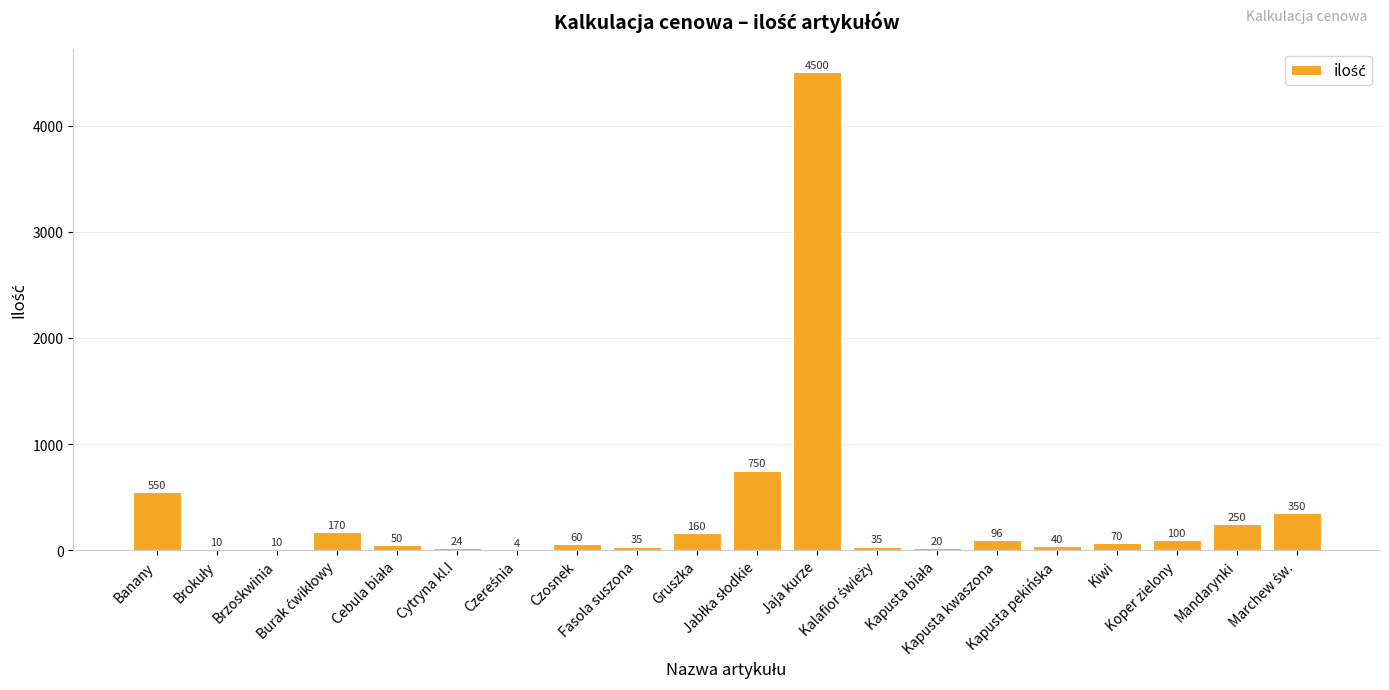

What is the sum of all values?

7284